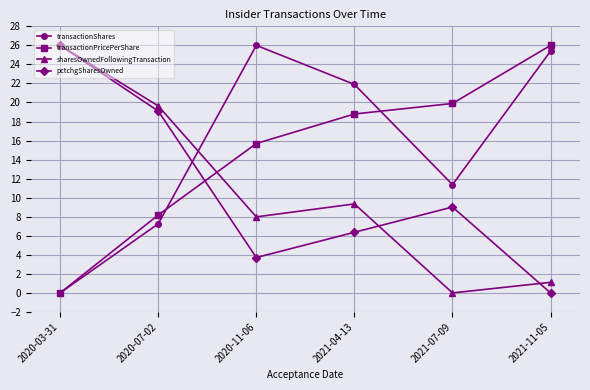

What is the sum of the transactionPricePerShare values at 2020-11-06 and 2020-03-31?

15.7